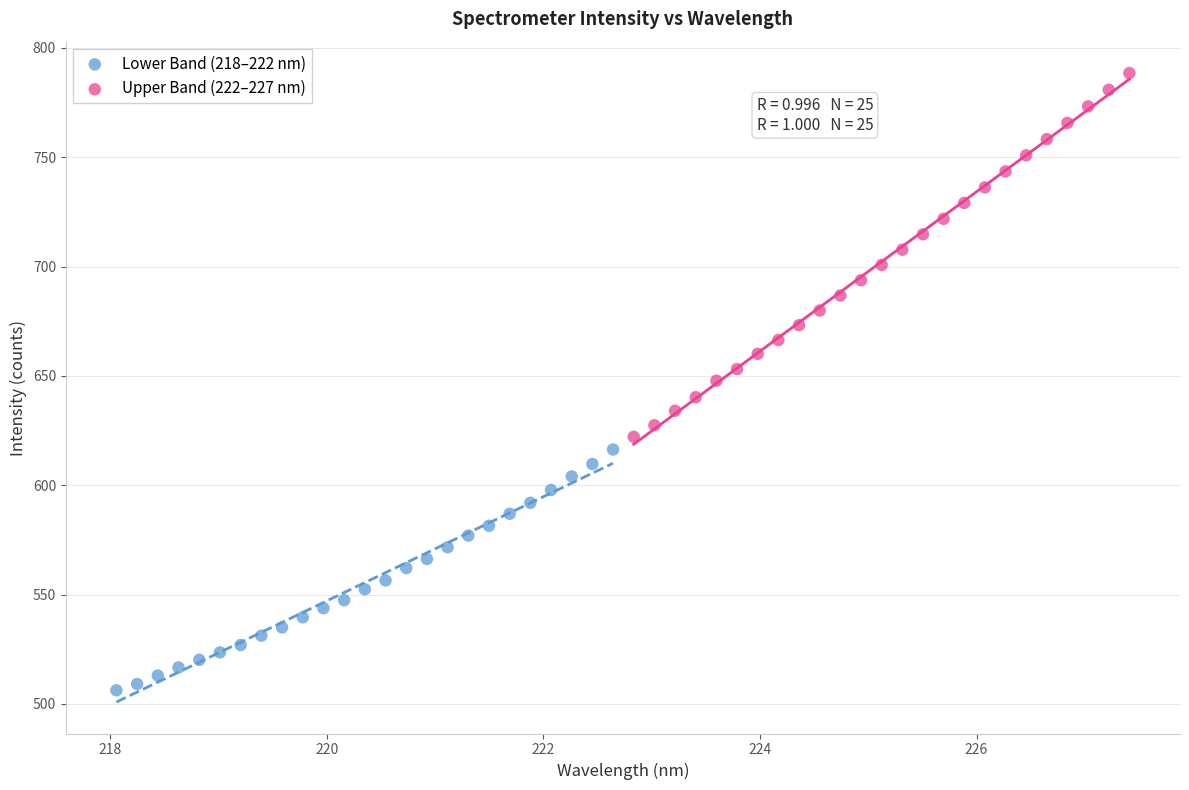

Which series contains the highest Y value?

Upper Band (222–227 nm)